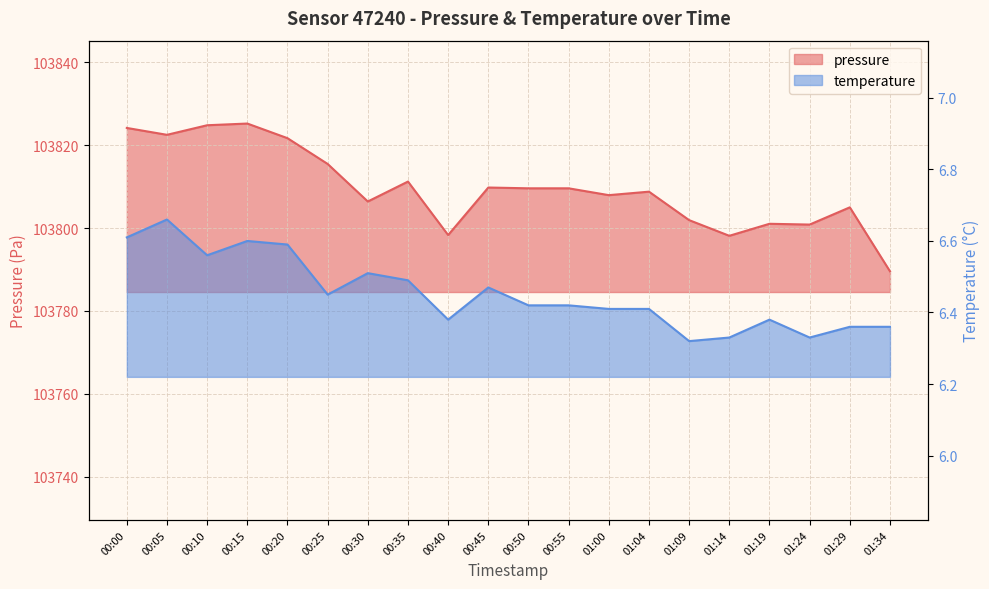

What is the approximate value of pressure at 00:55?

103809.6